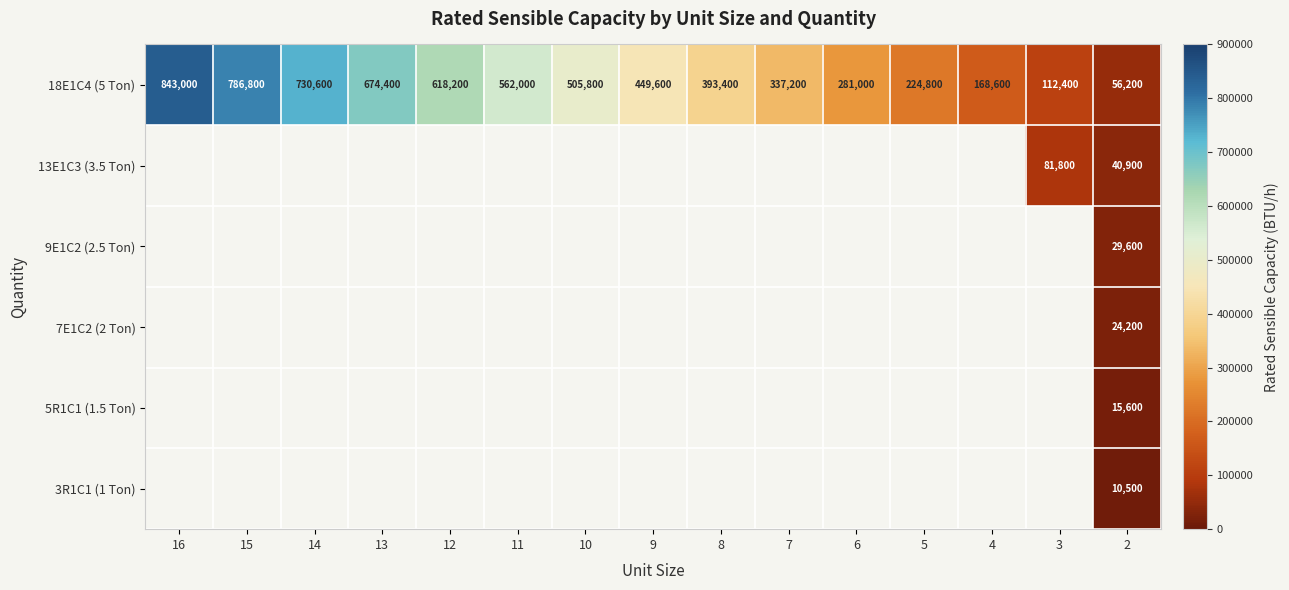

What is the sum of the 18E1C4 (5 Ton) values at 13 and 15?

1461200